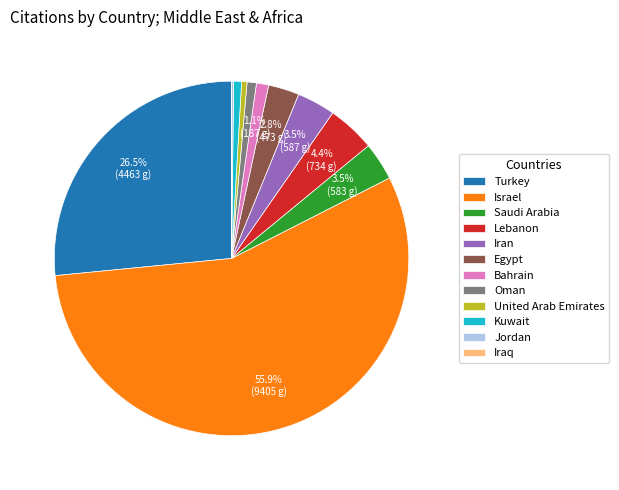

To the nearest percent, what percentage of the pie is Kuwait?

1%